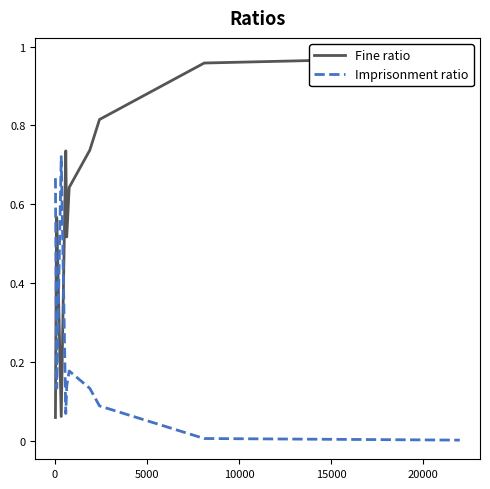

After their last crossing, which series has the higher values: Fine ratio or Imprisonment ratio?

Fine ratio